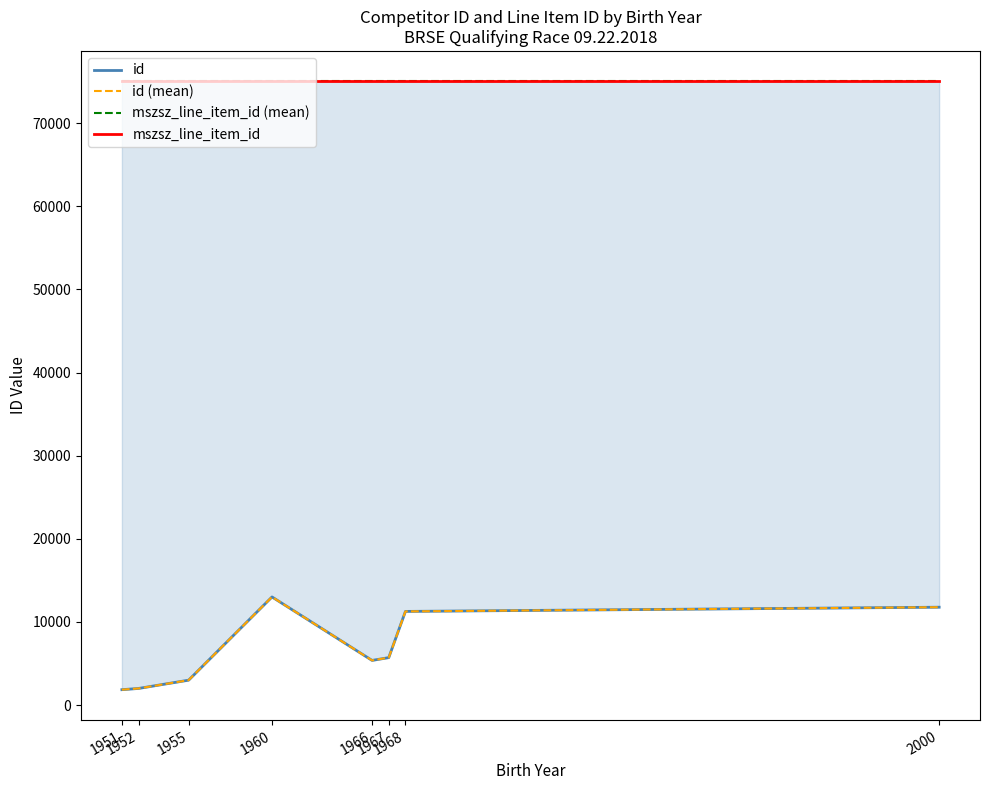

List the series in order of their peak value, lowest first.

id, id (mean), mszsz_line_item_id (mean), mszsz_line_item_id